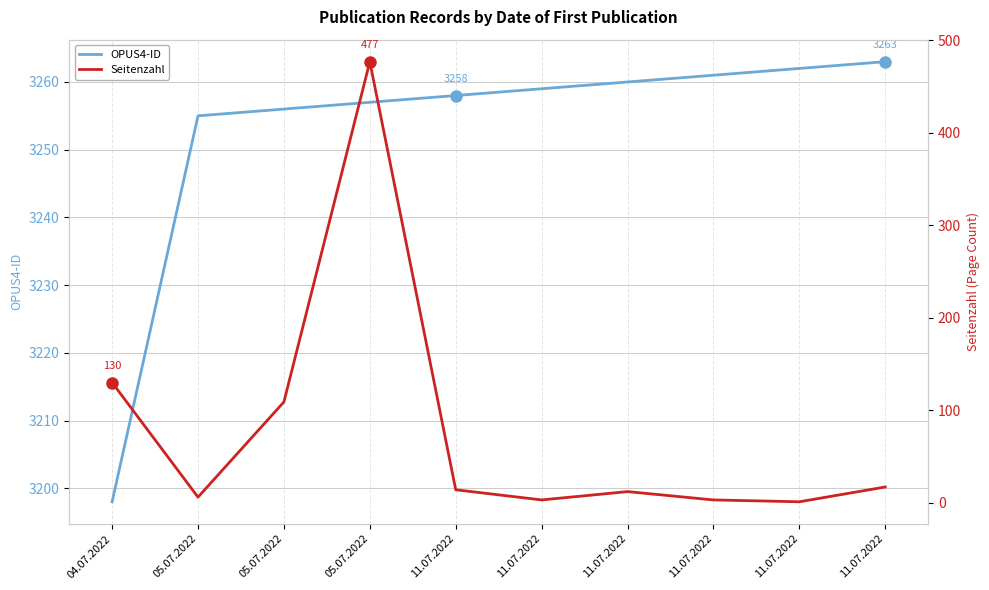

What is the label of the 5th point from the right?

11.07.2022